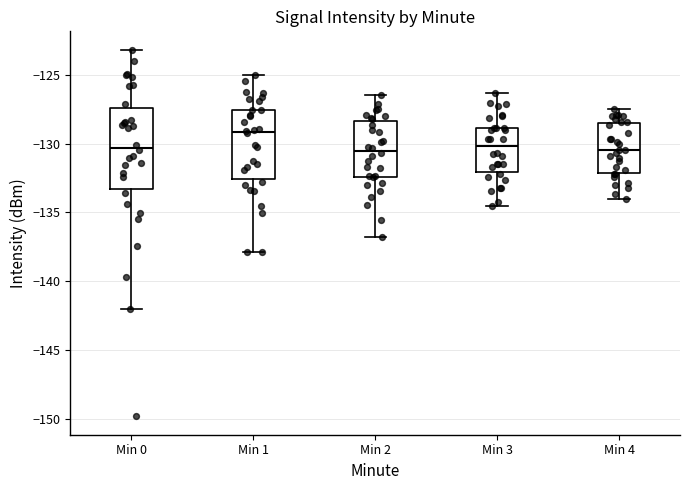

Where does the upper whisker of the box for Min 3 end on the y-axis? The values are not printed on the chart, so give them approximately, as read against the axis.

-126.5